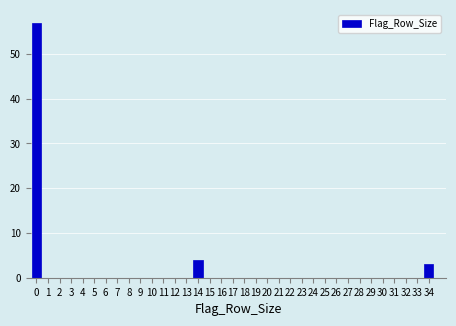

Which has a higher value, 24 or 34?

34